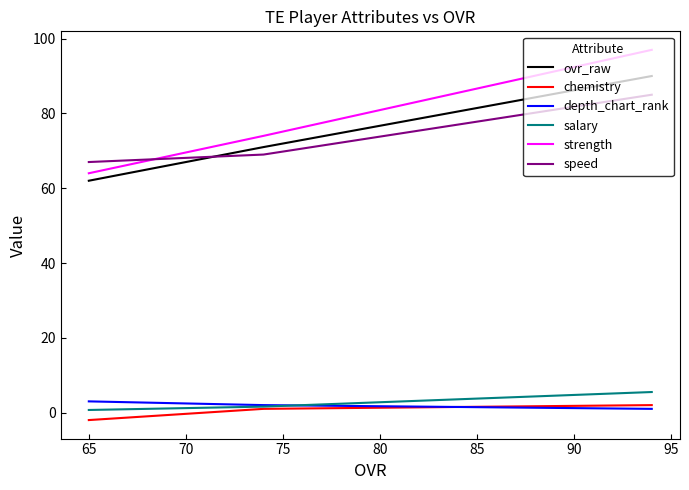

What is the average value of the strength series?

78.3